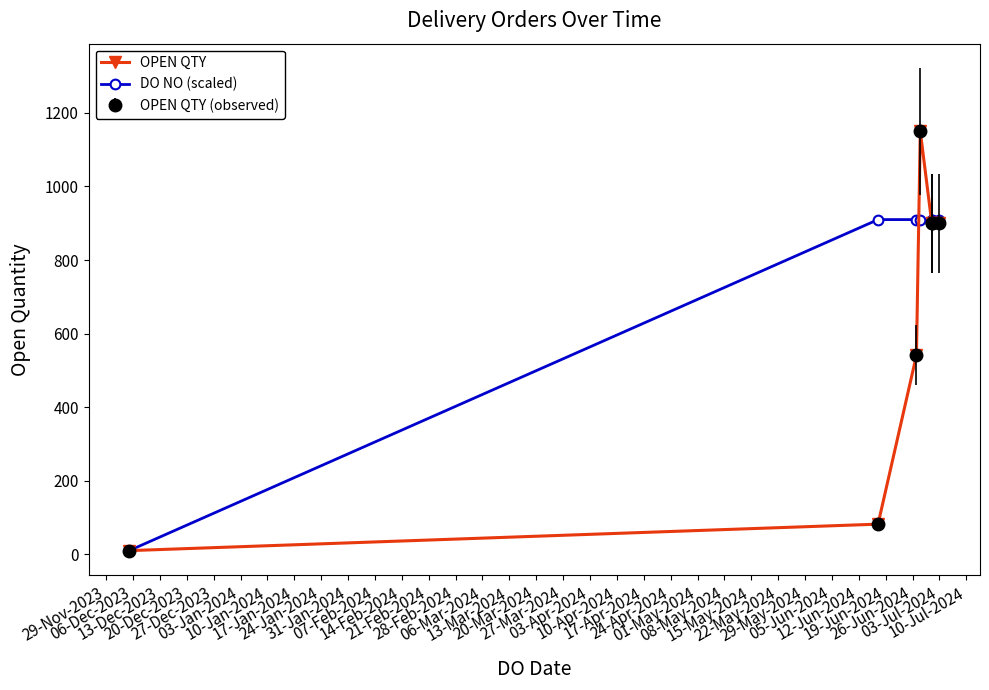

Does the chart have visible grid lines?

No